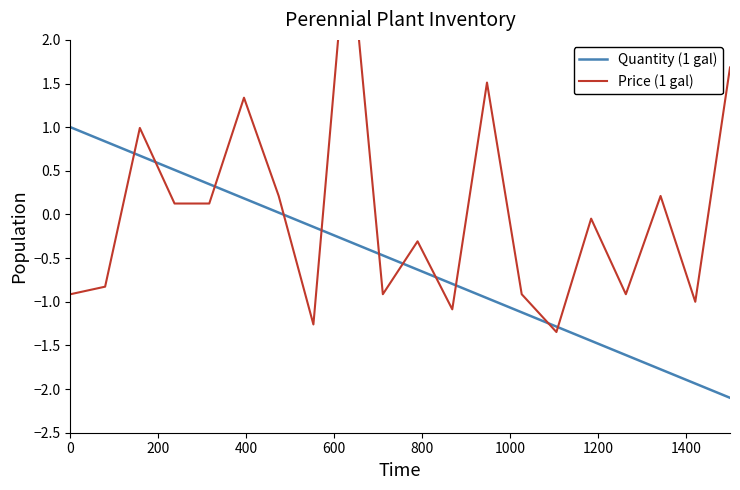

What is the lowest value of the Quantity (1 gal) series?

-2.1